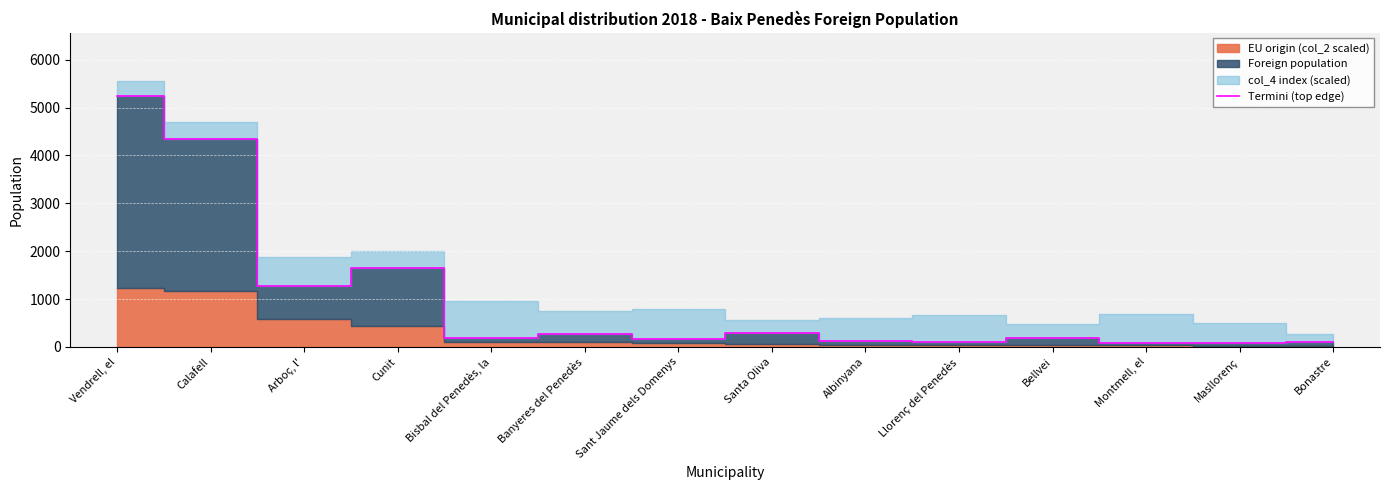

What is the difference between the values at Calafell and Masllorenç?

4276